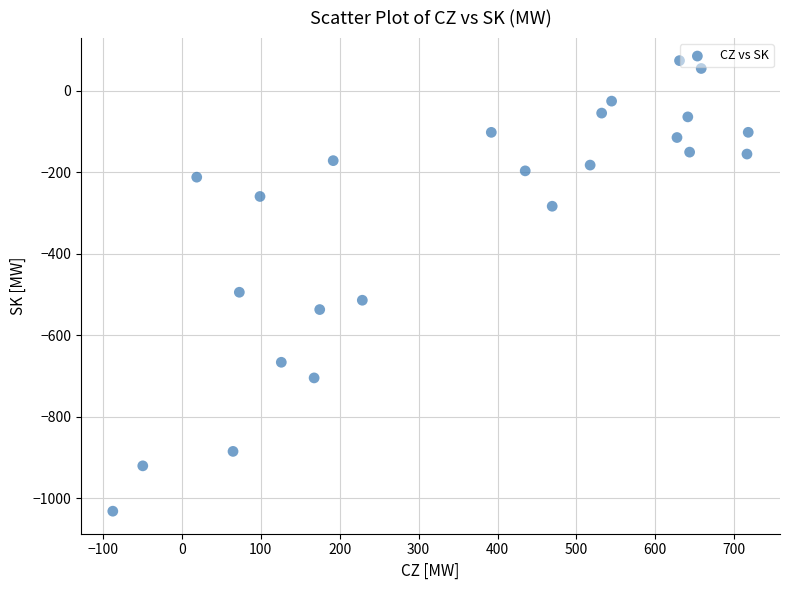

What Y value in the scatter plot is closest to -478?

-494.4